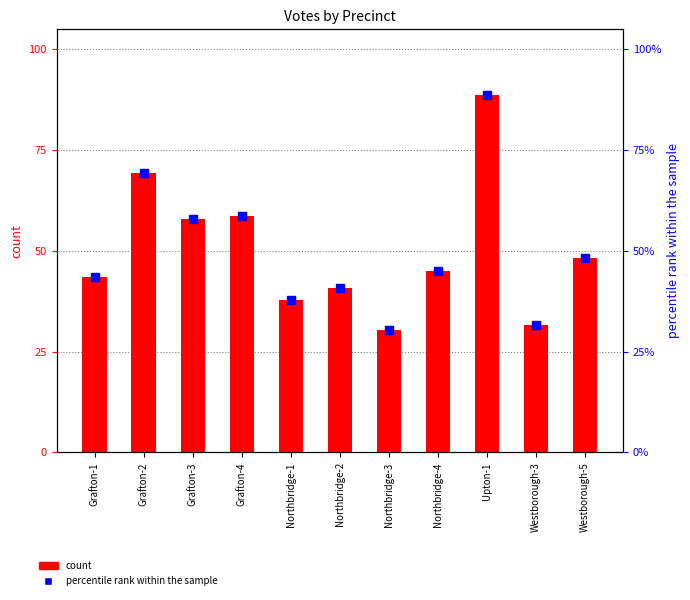

Which series has the widest spread of Y values?

George N. Peterson, Jr.